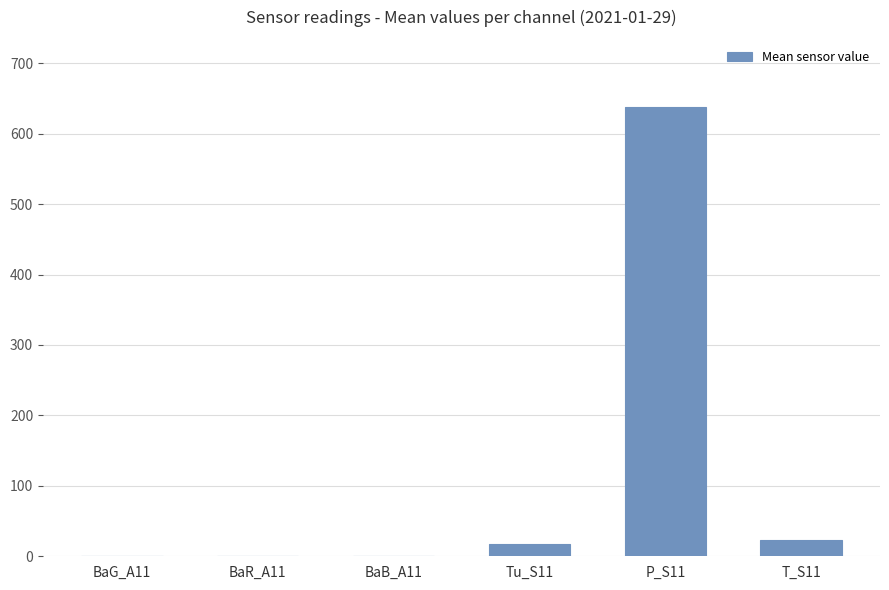

What is the sum of all values?

678.9